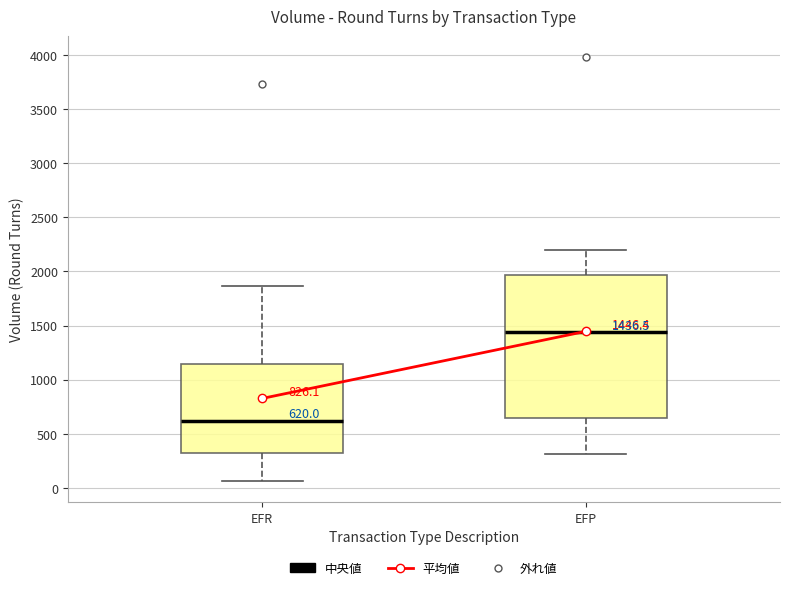

Comparing the boxes themselves (not the whiskers), which one is the tallest?

EFP